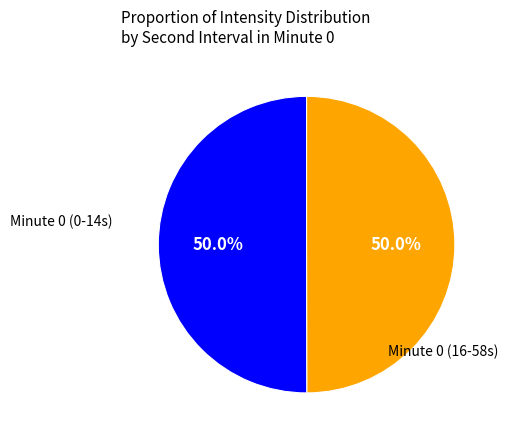

Count the number of slices in the pie.

2